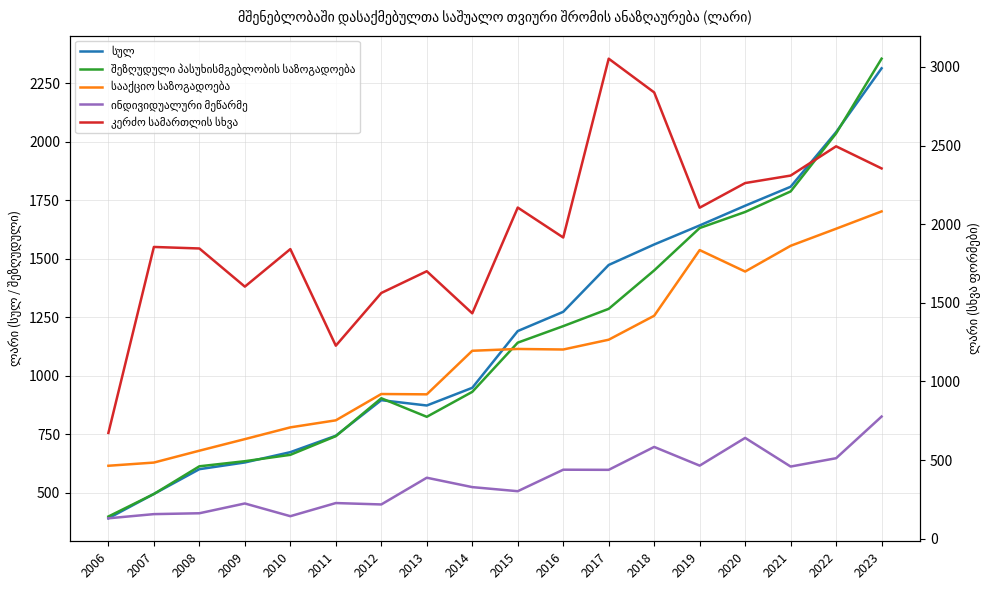

What is the total value across all series at 2016?

6042.4